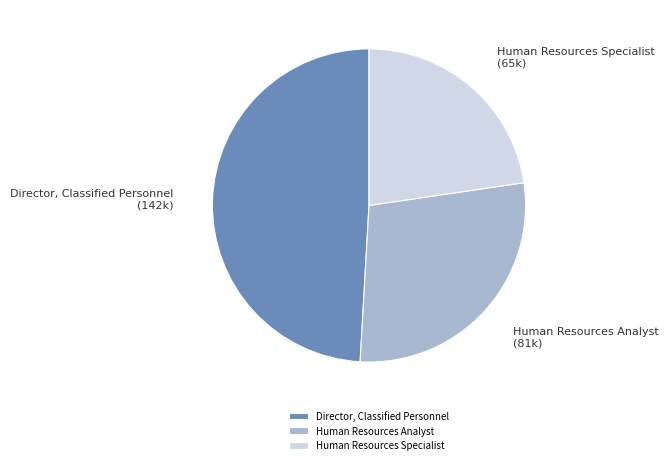

Is there a majority slice in this chart?

No